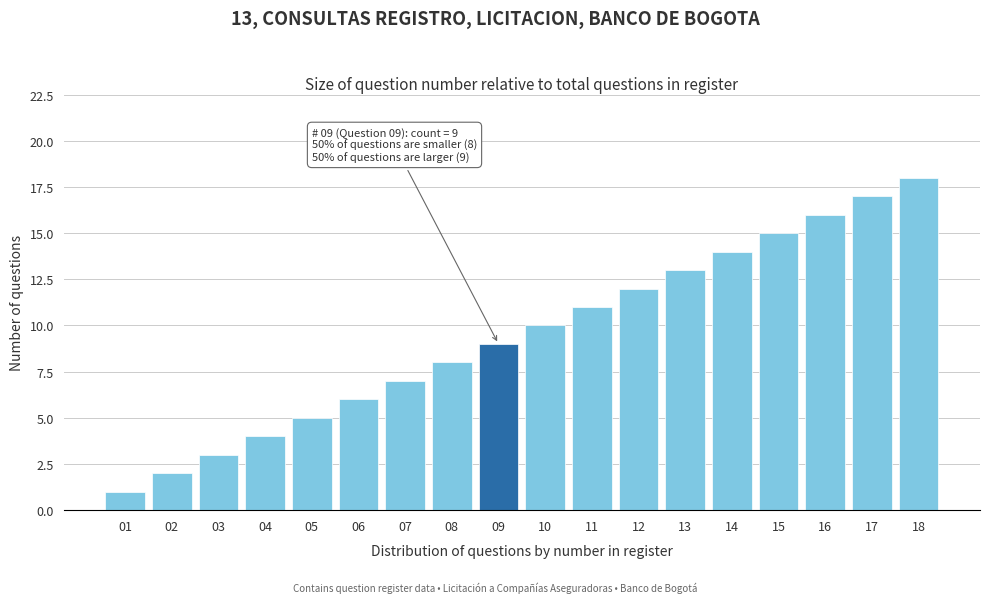

What is the difference between the second highest and second lowest values?

15